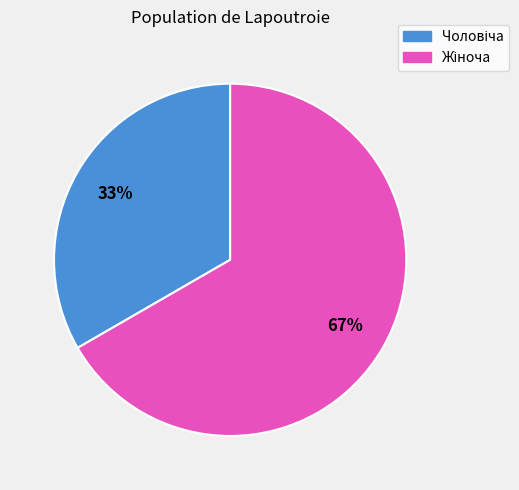

Is there a majority slice in this chart?

Yes